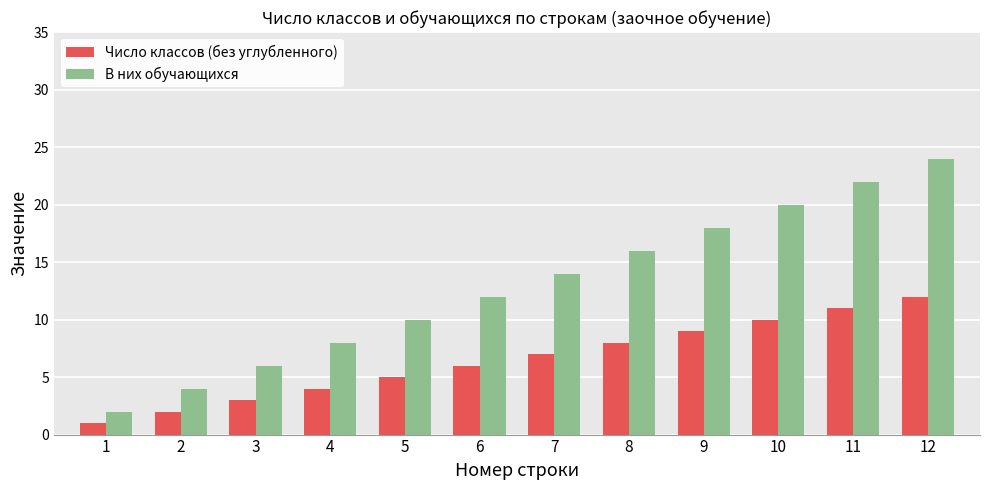

What is the sum of the В них обучающихся values at 11 and 3?

28